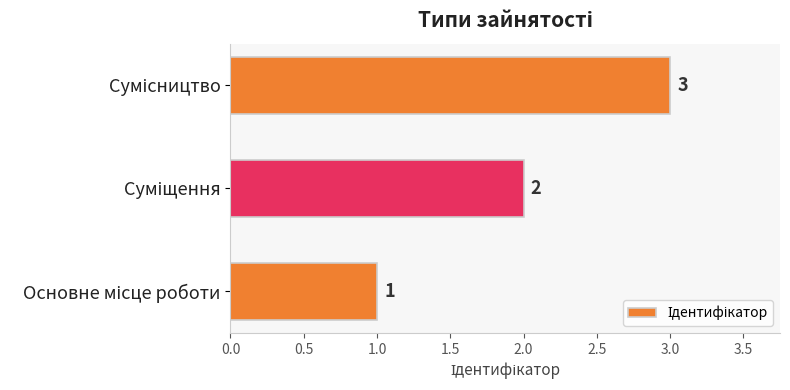

How many data points are less than 2?

1